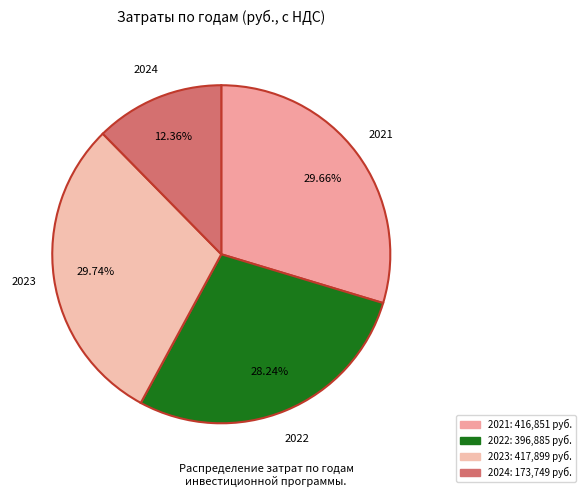

Which slice is the smallest?

2024